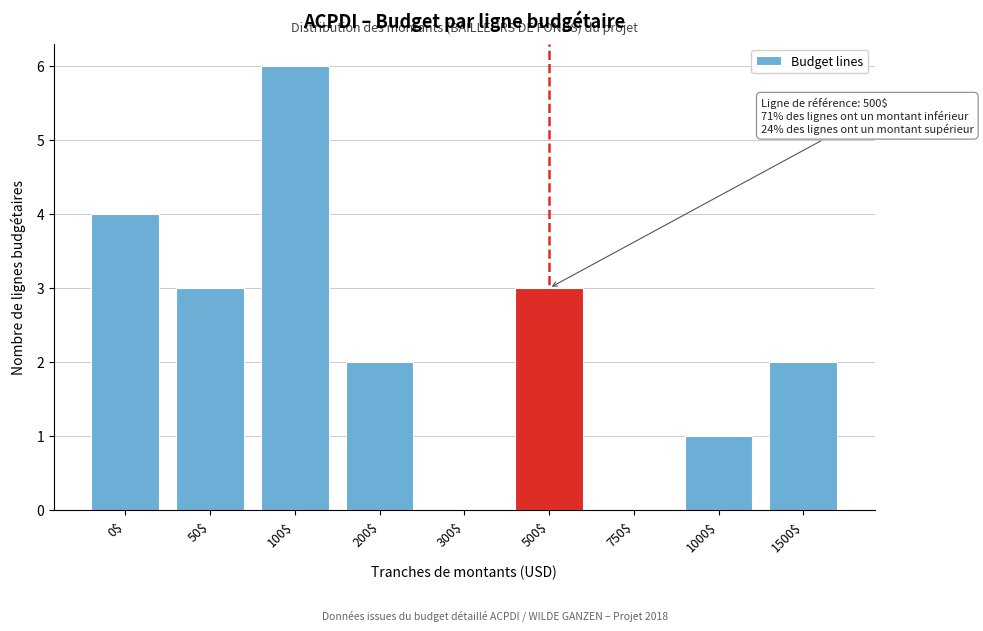

What is the sum of all values?

21